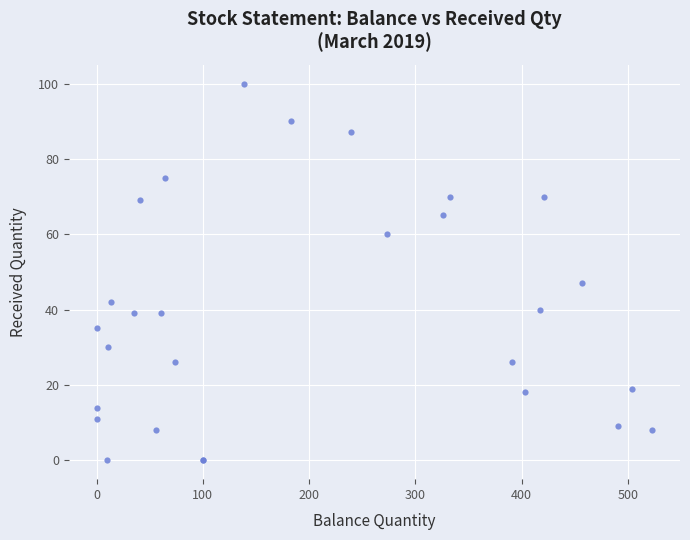

What Y value in the scatter plot is closest to 50?

47